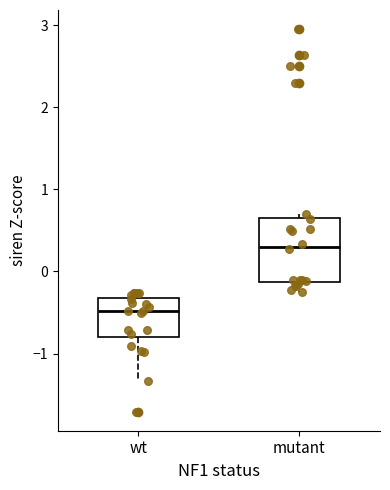

Which box is the tallest, from its lower edge to its upper edge?

mutant